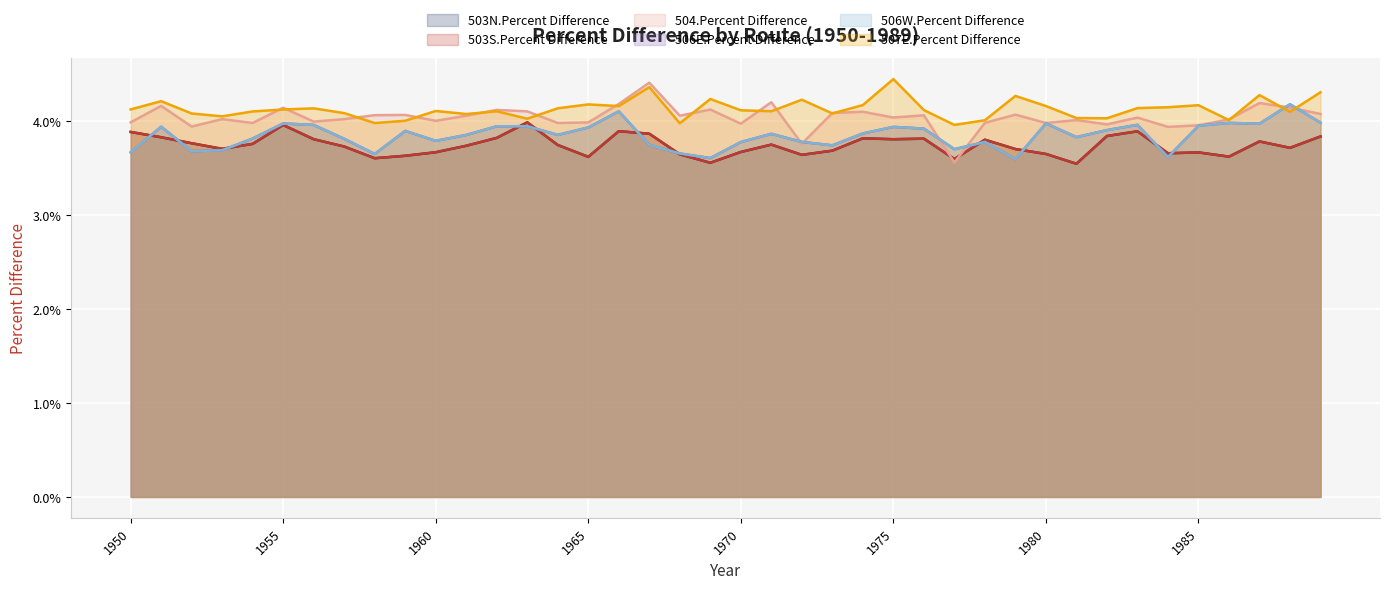

How many lines are shown in the chart?

6